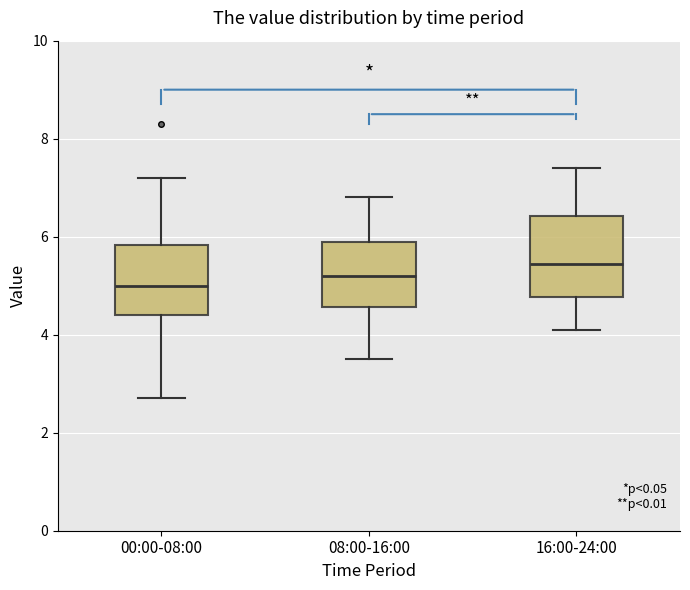

Which box has the highest median line?

16:00-24:00